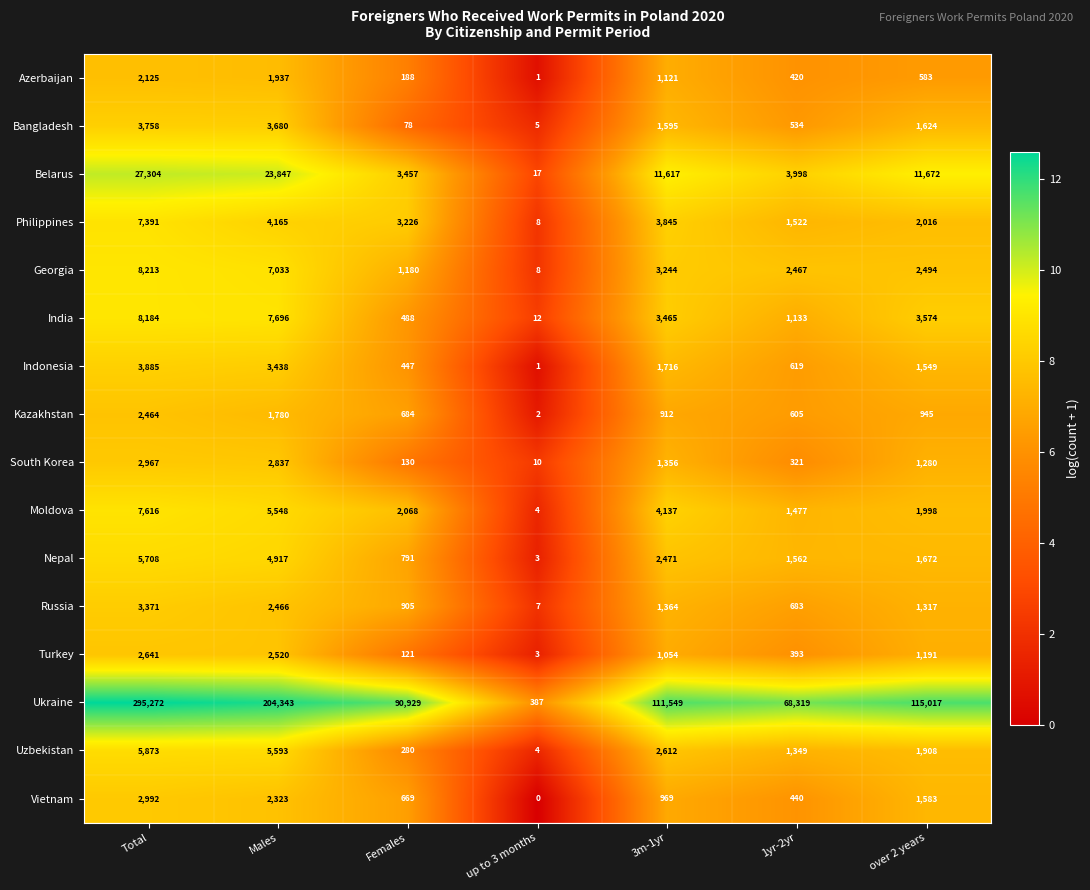

Count the number of categories in the chart.

7